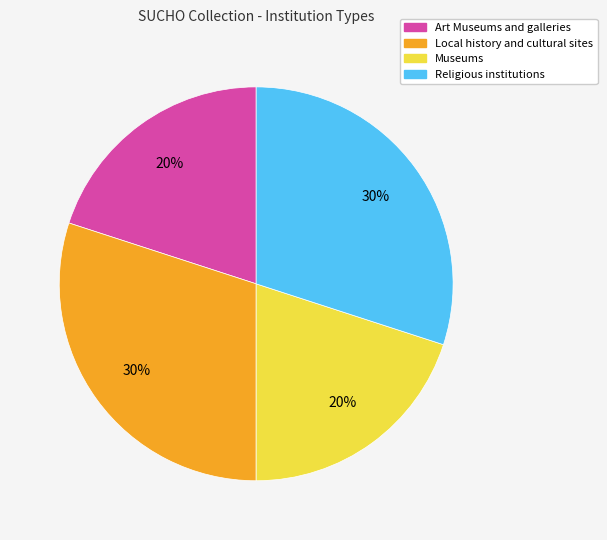

Is there a majority slice in this chart?

No